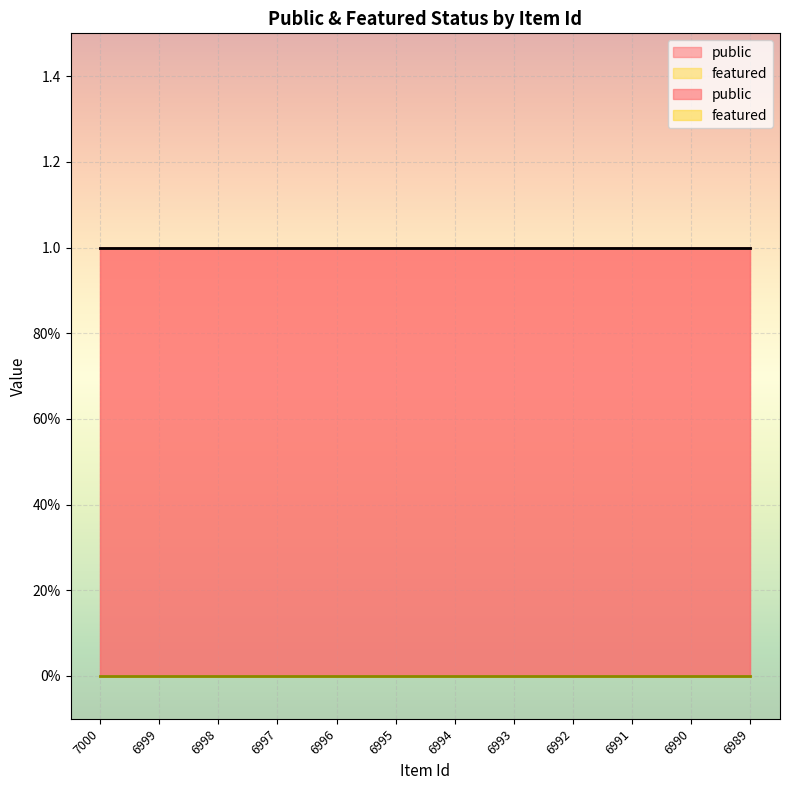

True or false: featured has more than 0 interior local peaks.

False